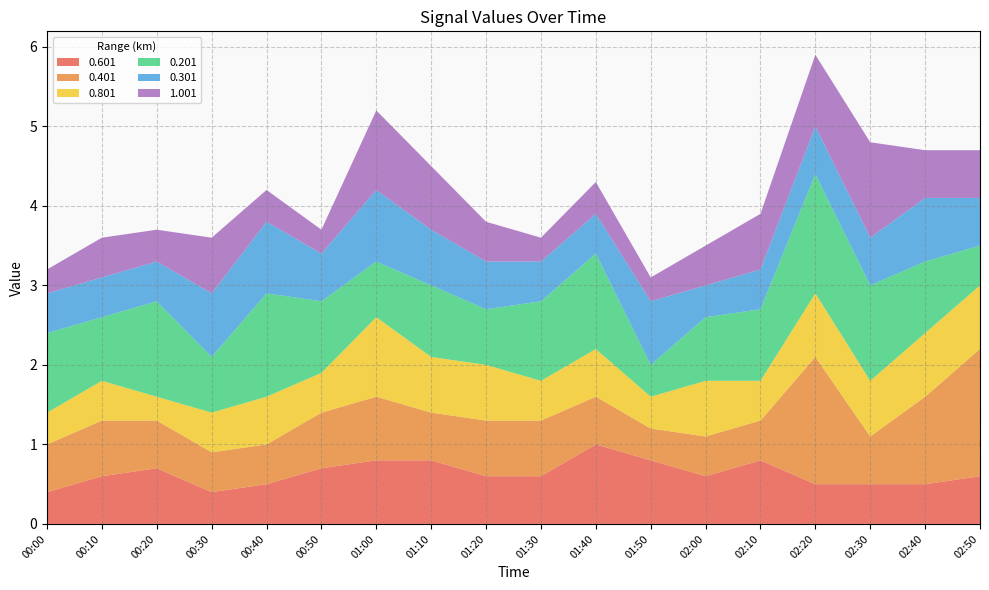

Reading left to right, list all the values displayed in this chart.

0.601: 00:00=0.4	00:10=0.6	00:20=0.7	00:30=0.4	00:40=0.5	00:50=0.7	01:00=0.8	01:10=0.8	01:20=0.6	01:30=0.6	01:40=1.0	01:50=0.8	02:00=0.6	02:10=0.8	02:20=0.5	02:30=0.5	02:40=0.5	02:50=0.6
0.401: 00:00=0.6	00:10=0.7	00:20=0.6	00:30=0.5	00:40=0.5	00:50=0.7	01:00=0.8	01:10=0.6	01:20=0.7	01:30=0.7	01:40=0.6	01:50=0.4	02:00=0.5	02:10=0.5	02:20=1.6	02:30=0.6	02:40=1.1	02:50=1.6
0.801: 00:00=0.4	00:10=0.5	00:20=0.3	00:30=0.5	00:40=0.6	00:50=0.5	01:00=1.0	01:10=0.7	01:20=0.7	01:30=0.5	01:40=0.6	01:50=0.4	02:00=0.7	02:10=0.5	02:20=0.8	02:30=0.7	02:40=0.8	02:50=0.8
0.201: 00:00=1.0	00:10=0.8	00:20=1.2	00:30=0.7	00:40=1.3	00:50=0.9	01:00=0.7	01:10=0.9	01:20=0.7	01:30=1.0	01:40=1.2	01:50=0.4	02:00=0.8	02:10=0.9	02:20=1.5	02:30=1.2	02:40=0.9	02:50=0.5
0.301: 00:00=0.5	00:10=0.5	00:20=0.5	00:30=0.8	00:40=0.9	00:50=0.6	01:00=0.9	01:10=0.7	01:20=0.6	01:30=0.5	01:40=0.5	01:50=0.8	02:00=0.4	02:10=0.5	02:20=0.6	02:30=0.6	02:40=0.8	02:50=0.6
1.001: 00:00=0.3	00:10=0.5	00:20=0.4	00:30=0.7	00:40=0.4	00:50=0.3	01:00=1.0	01:10=0.8	01:20=0.5	01:30=0.3	01:40=0.4	01:50=0.3	02:00=0.5	02:10=0.7	02:20=0.9	02:30=1.2	02:40=0.6	02:50=0.6